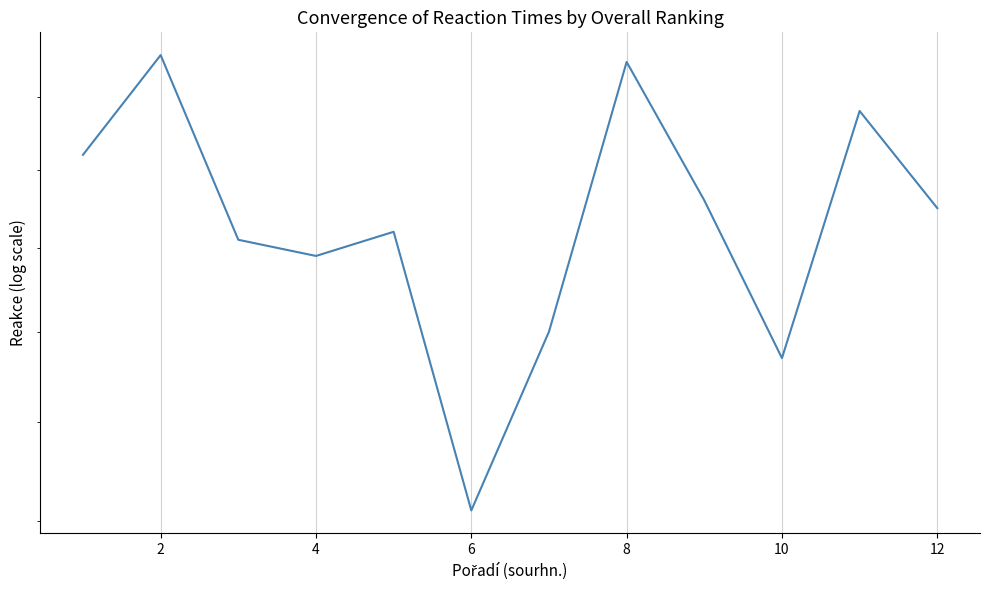

How many distinct data groups are displayed?

1